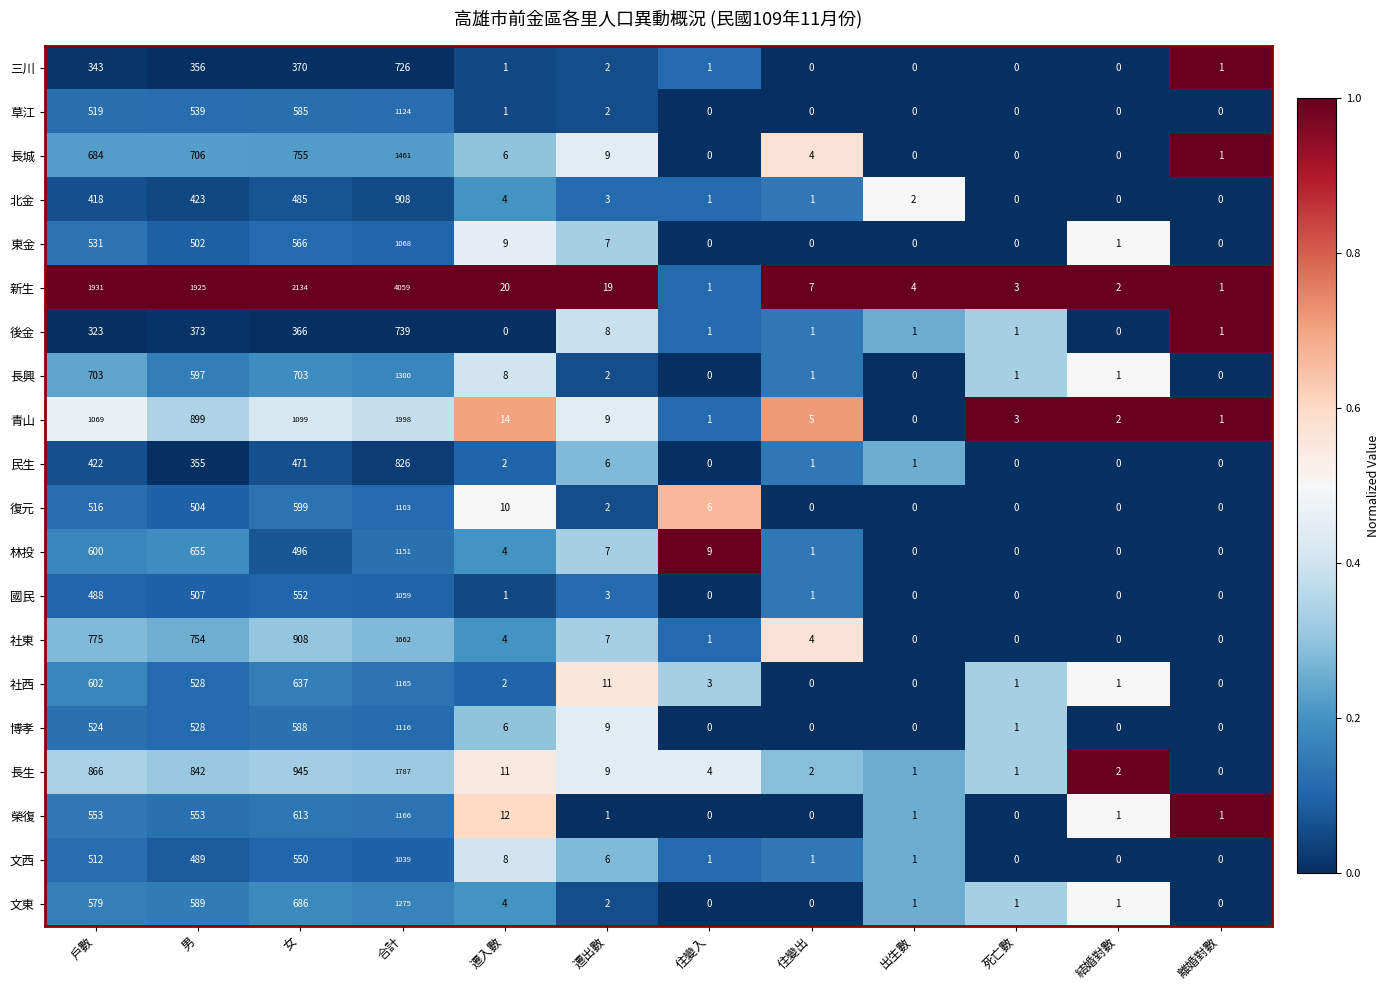

What is the difference between the maximum and minimum values in the 長城 series?

1461